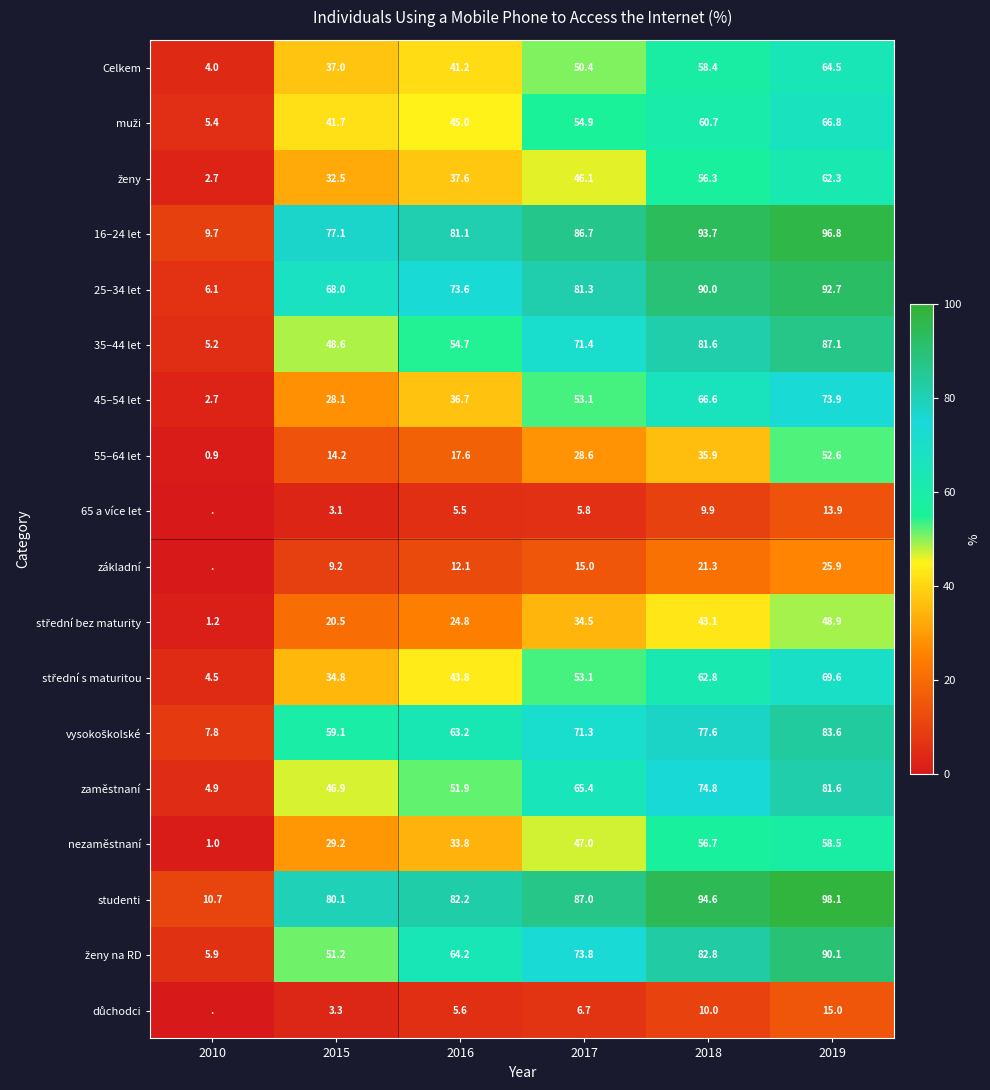

Which category has the highest value in the Celkem series?

2019